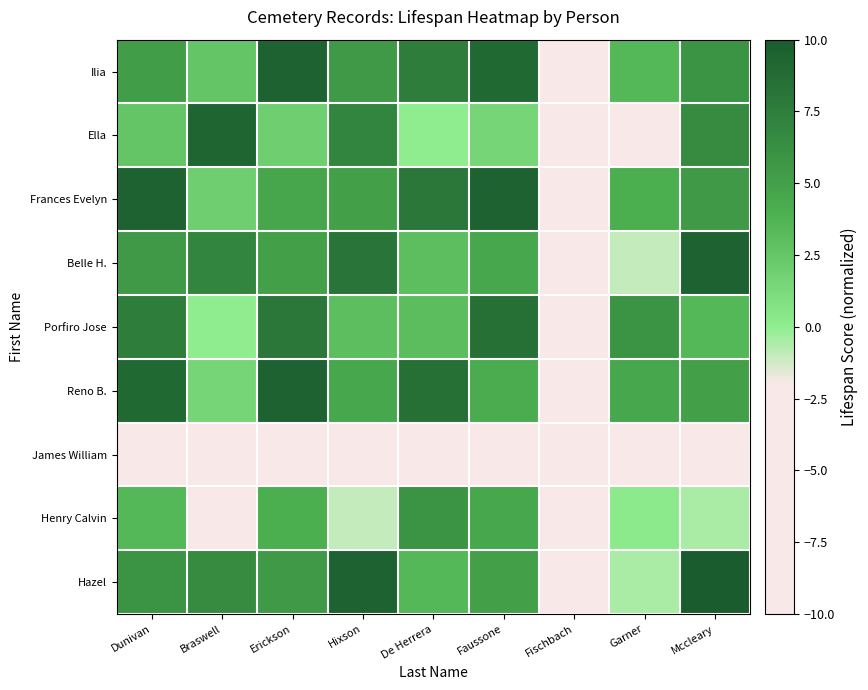

How many series are shown in this chart?

9